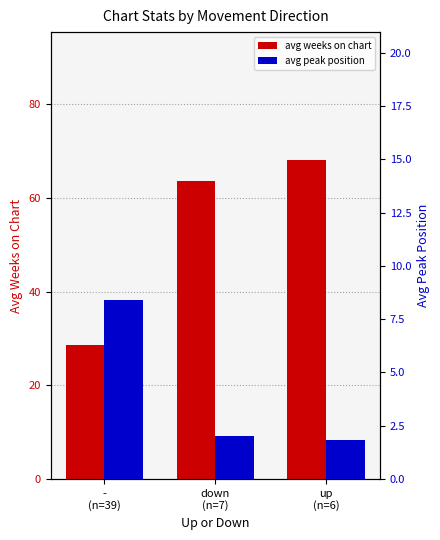

What is the highest value of the avg weeks on chart series?

68.2